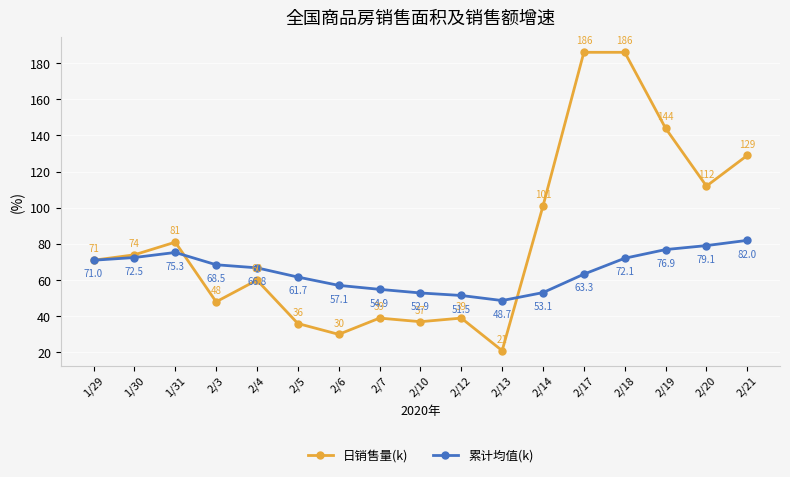

Which series has the largest range (max minus min)?

日销售量(k)